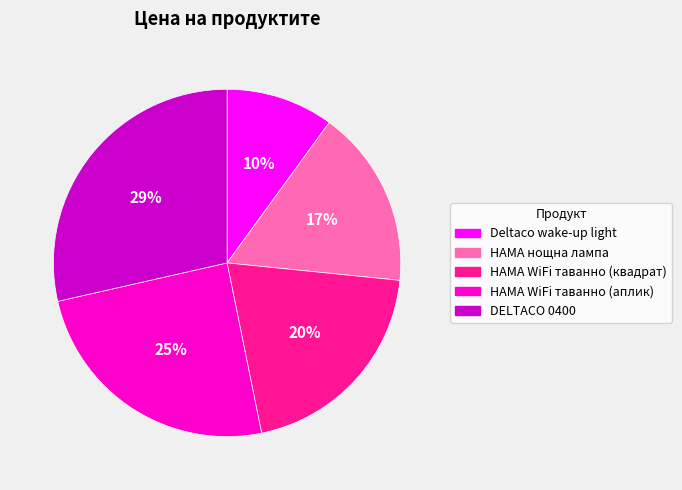

How many slices are in this pie chart?

5